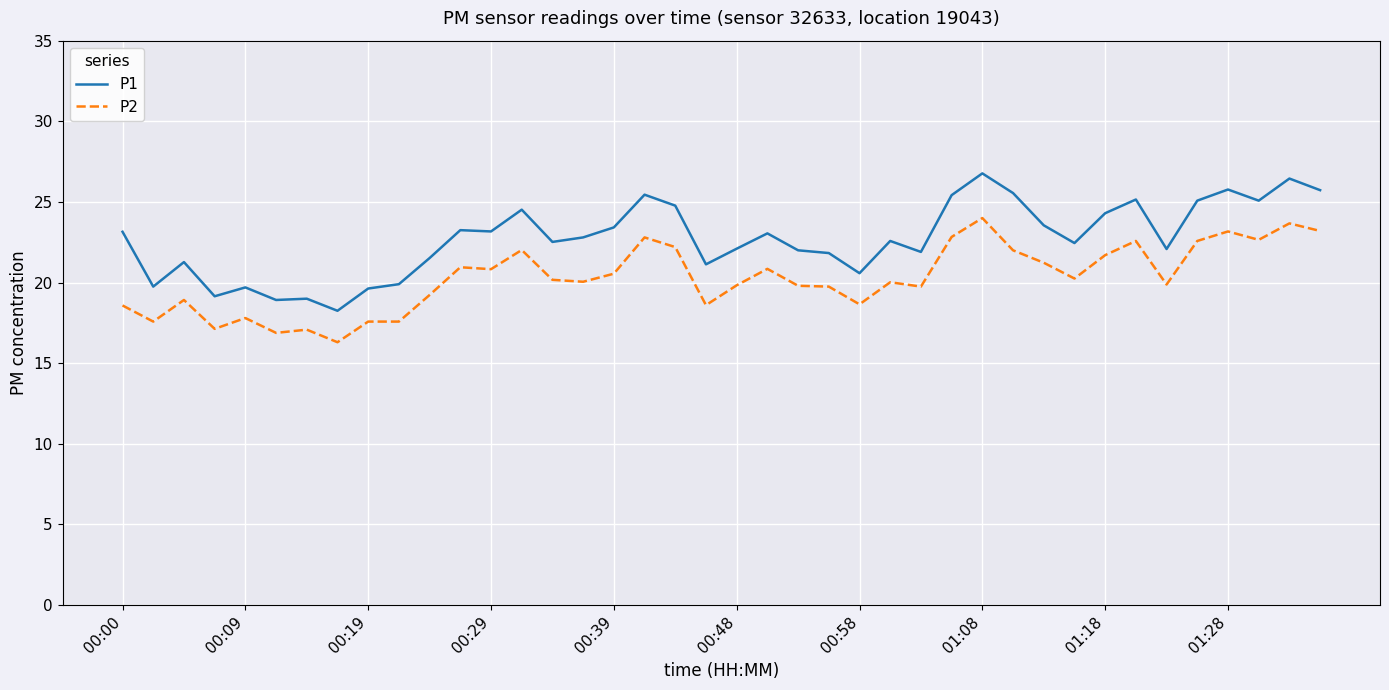

What is the highest value of the P1 series?

26.8